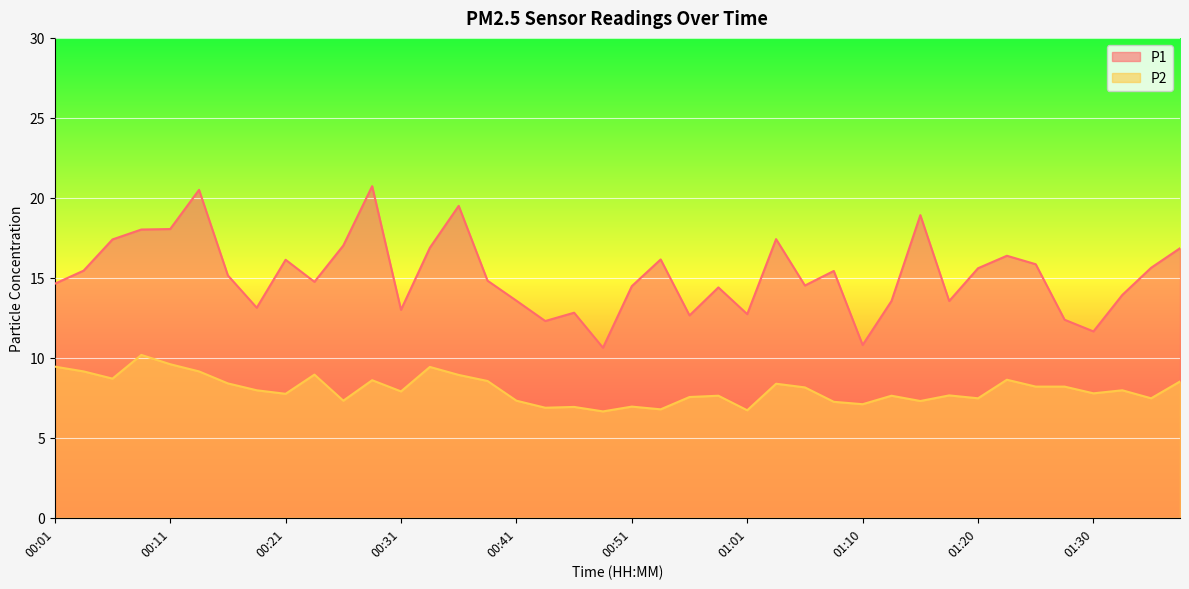

Reading left to right, list all the values displayed in this chart.

P1: 00:01=14.6	00:04=15.4	00:06=17.4	00:09=18.0	00:11=18.1	00:14=20.5	00:16=15.2	00:19=13.1	00:21=16.1	00:23=14.8	00:26=17.0	00:28=20.7	00:31=13.0	00:33=16.9	00:36=19.5	00:38=14.8	00:41=13.6	00:44=12.3	00:46=12.8	00:48=10.6	00:51=14.5	00:53=16.1	00:56=12.7	00:58=14.4	01:01=12.7	01:03=17.4	01:05=14.5	01:08=15.4	01:10=10.8	01:13=13.6	01:15=18.9	01:18=13.6	01:20=15.6	01:22=16.4	01:25=15.8	01:27=12.4	01:30=11.7	01:32=13.9	01:35=15.6	01:37=16.9
P2: 00:01=9.4	00:04=9.2	00:06=8.7	00:09=10.2	00:11=9.6	00:14=9.2	00:16=8.4	00:19=8.0	00:21=7.8	00:23=8.9	00:26=7.3	00:28=8.6	00:31=7.9	00:33=9.4	00:36=8.9	00:38=8.6	00:41=7.3	00:44=6.9	00:46=6.9	00:48=6.7	00:51=7.0	00:53=6.8	00:56=7.5	00:58=7.6	01:01=6.7	01:03=8.4	01:05=8.2	01:08=7.2	01:10=7.1	01:13=7.6	01:15=7.3	01:18=7.7	01:20=7.5	01:22=8.6	01:25=8.2	01:27=8.2	01:30=7.8	01:32=8.0	01:35=7.5	01:37=8.5